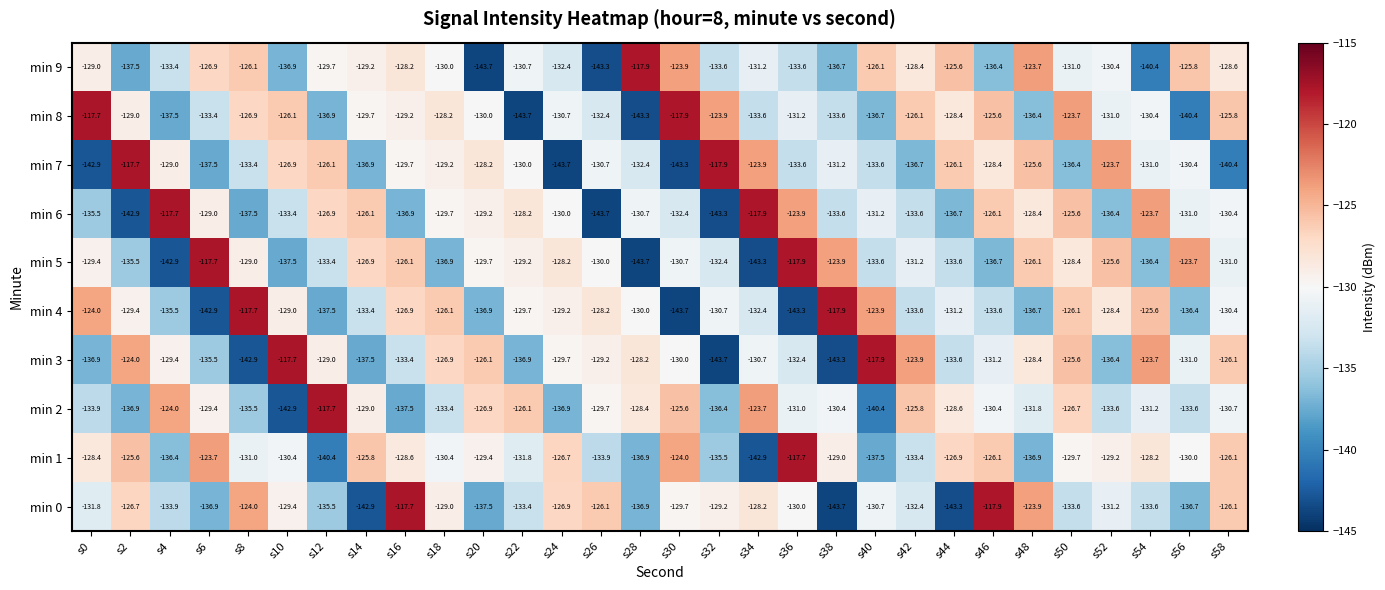

What is the average value of the min 0 series?

-131.3